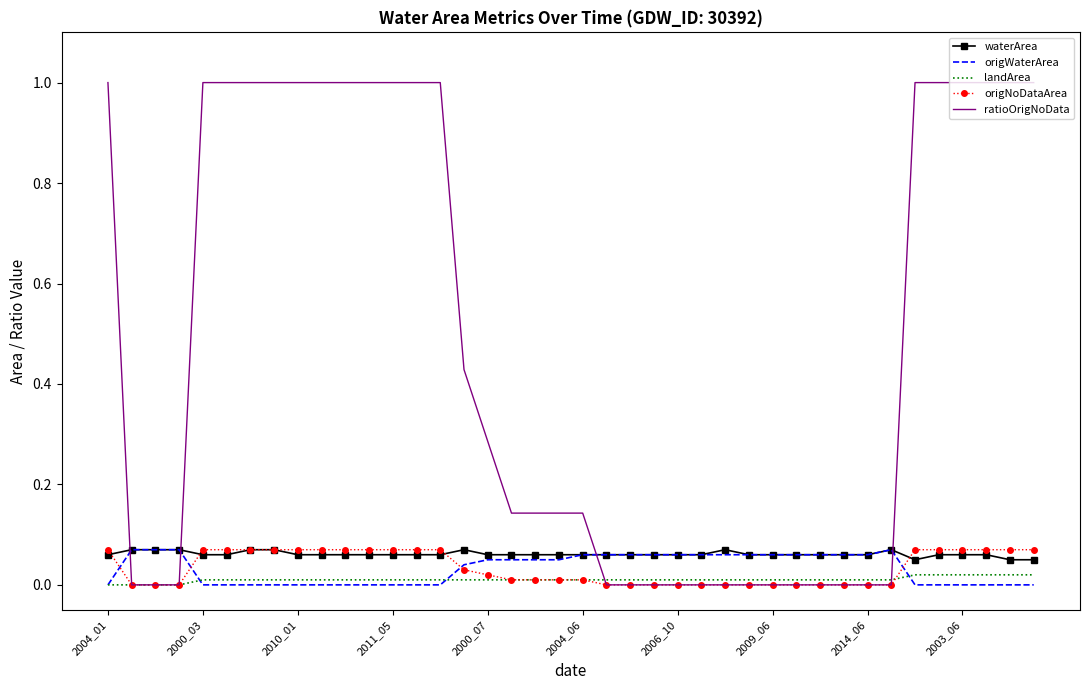

True or false: waterArea and landArea intersect in this chart.

False